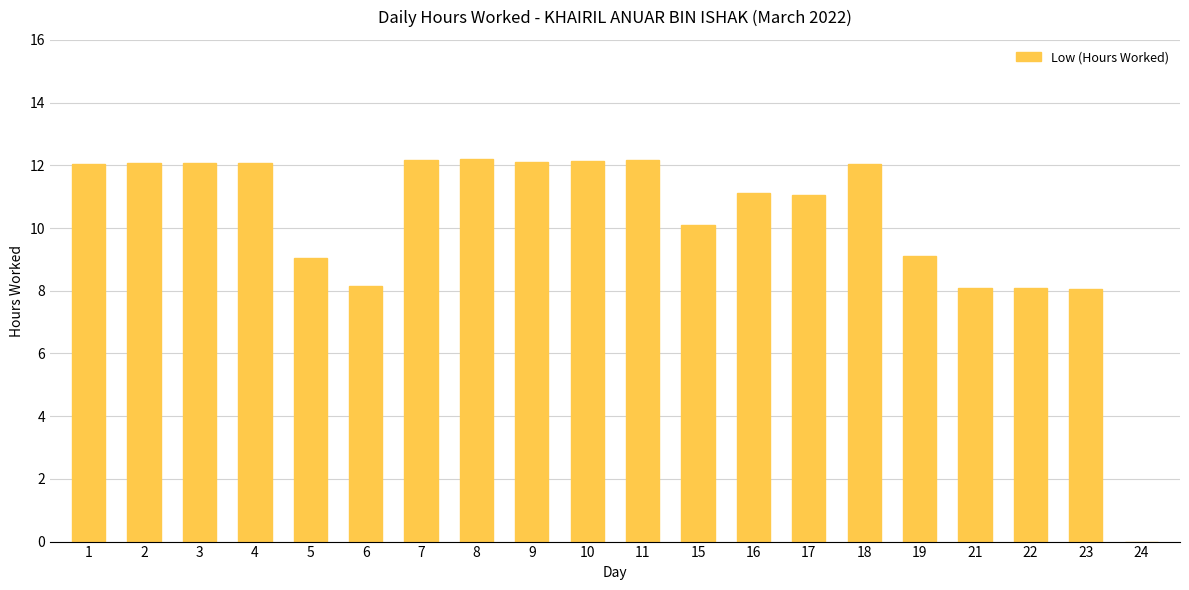

What is the average value?

10.2